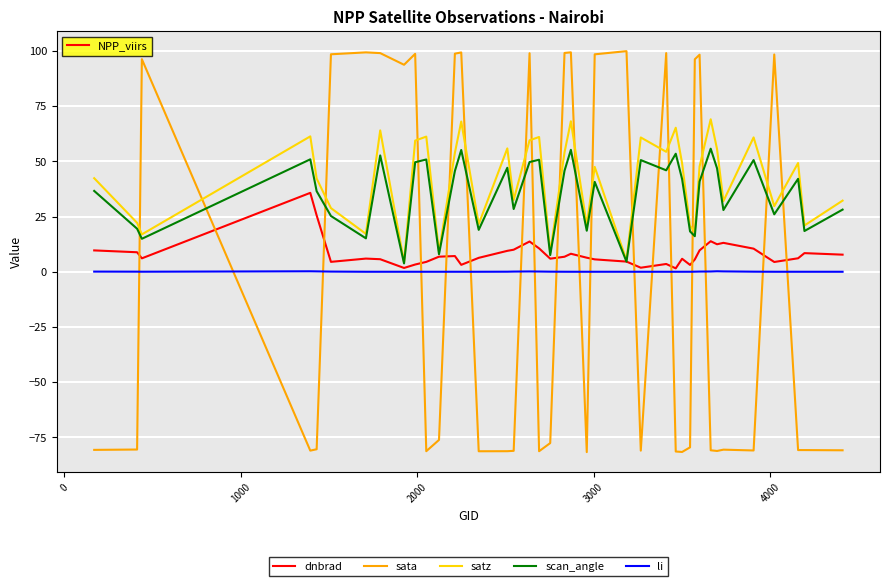

Rank the series by their maximum value, from lowest to highest.

li, dnbrad, scan_angle, satz, sata